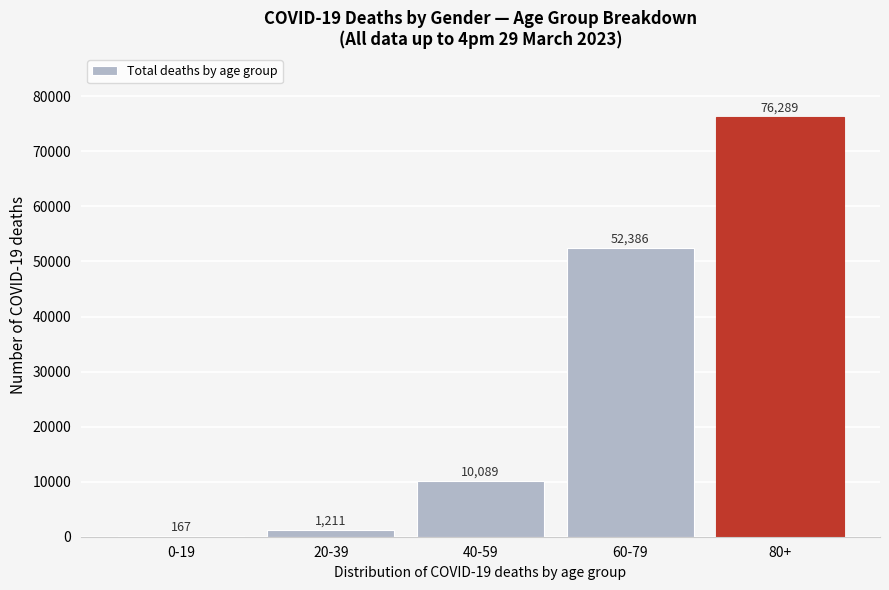

Reading left to right, transcribe all the data shown in this chart.

0-19=167	20-39=1211	40-59=10089	60-79=52386	80+=76289